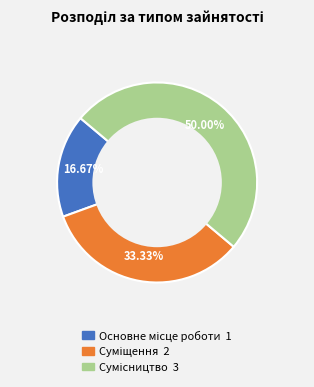

To the nearest percent, what is the difference between the largest and smallest slice percentages?

33%